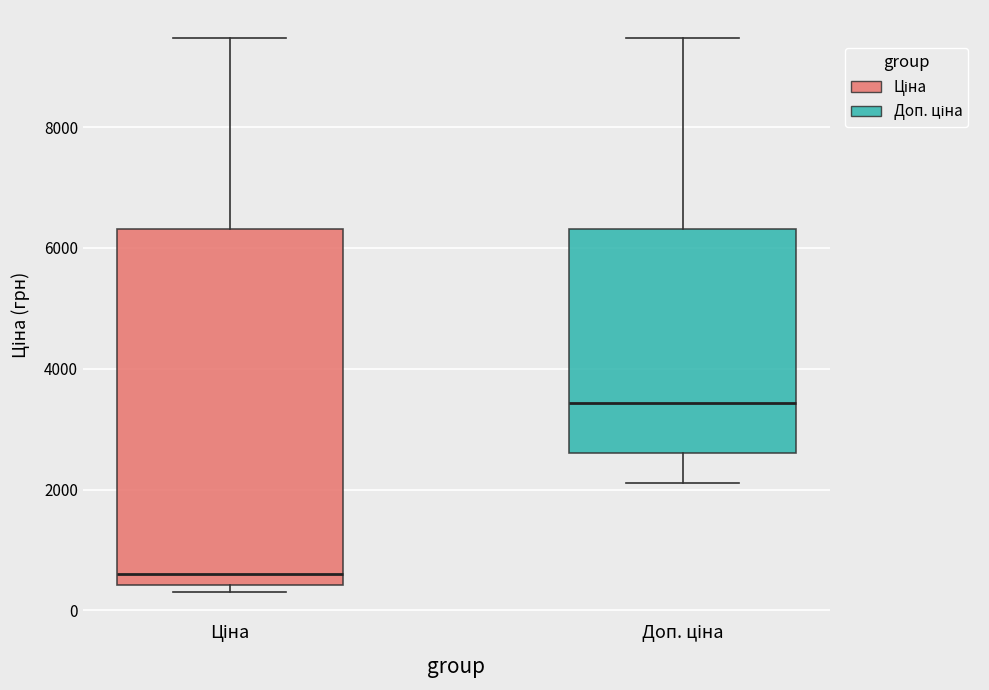

Comparing the boxes themselves (not the whiskers), which one is the tallest?

Ціна